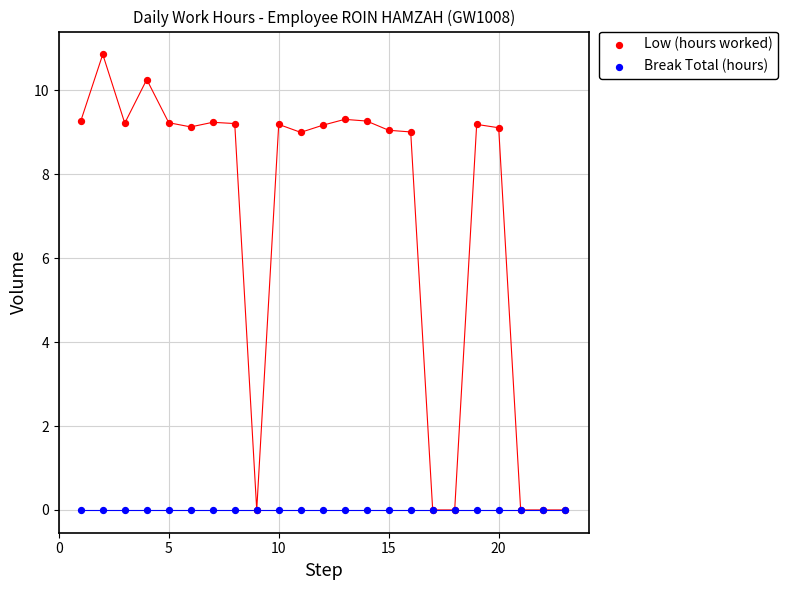

What are all the series names shown in the legend?

Low (hours worked), Break Total (hours)